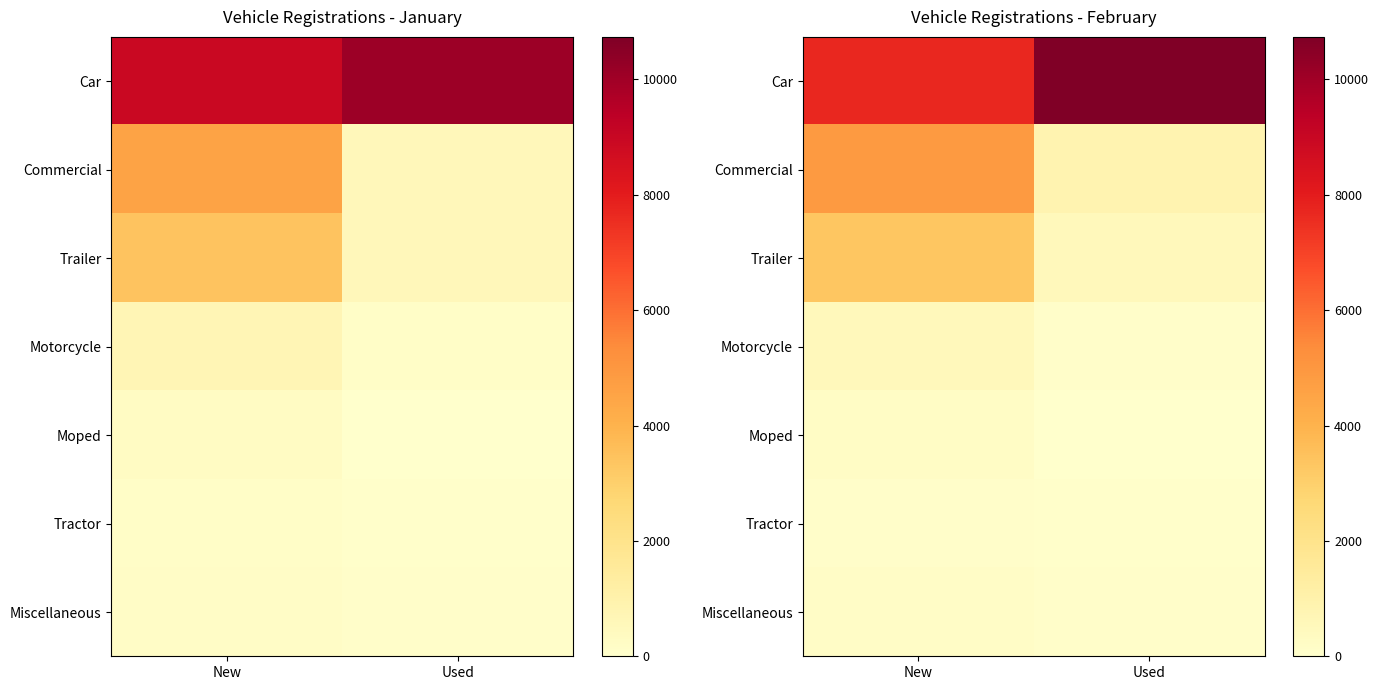

Rank the categories by Motorcycle value from highest to lowest.

New, Used